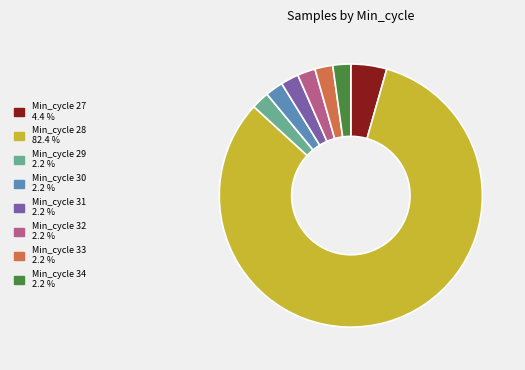

Count the number of slices in the pie.

8